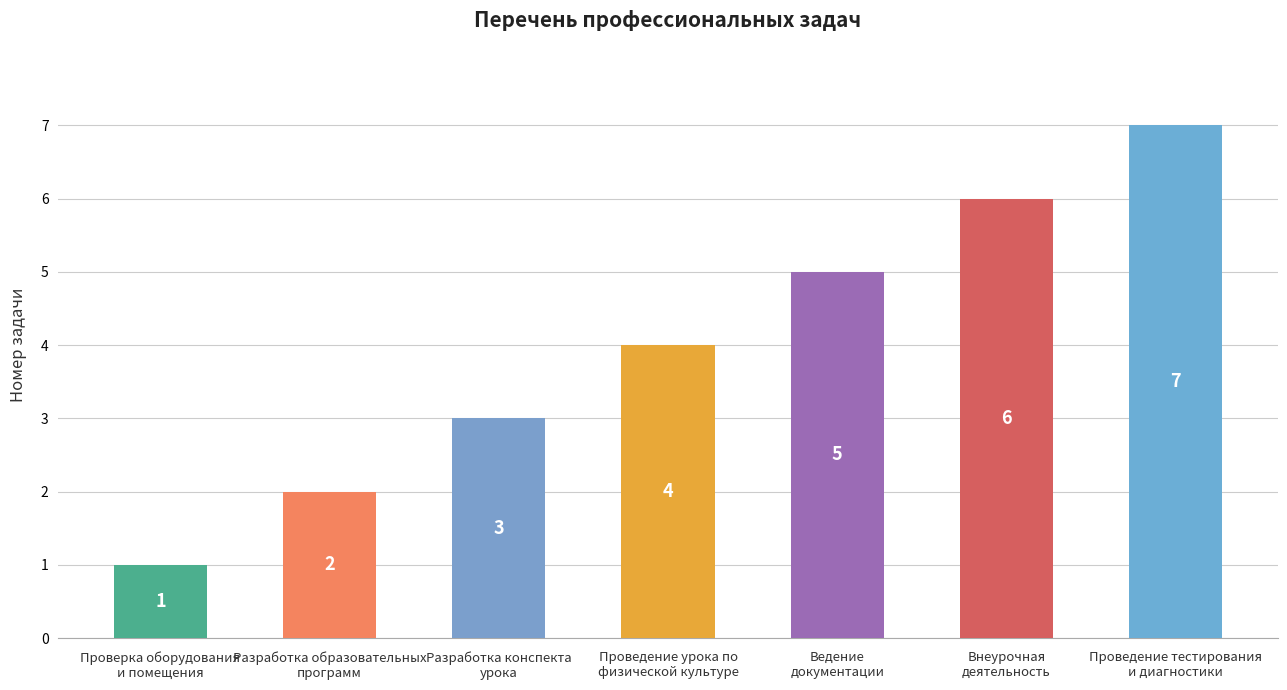

Which label corresponds to the largest value in the chart?

Проведение тестирования
и диагностики